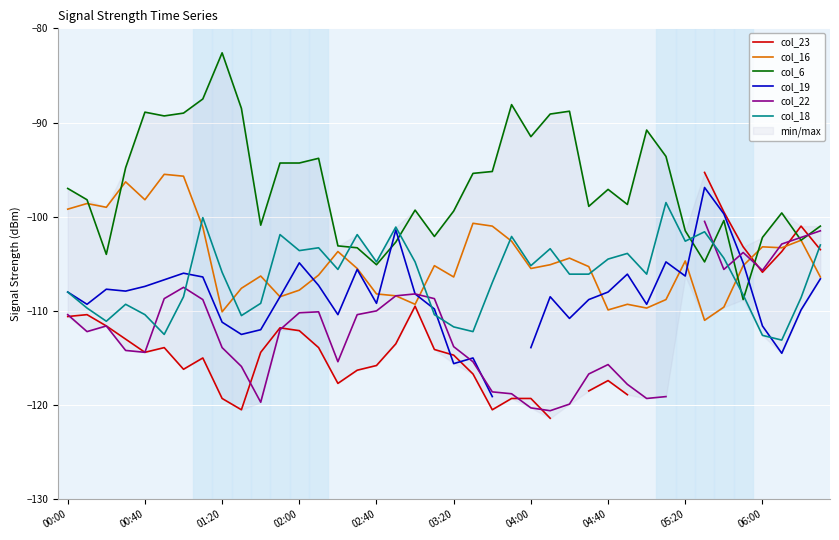

What is the sum of the col_23 values at 37 and 21?

-220.4